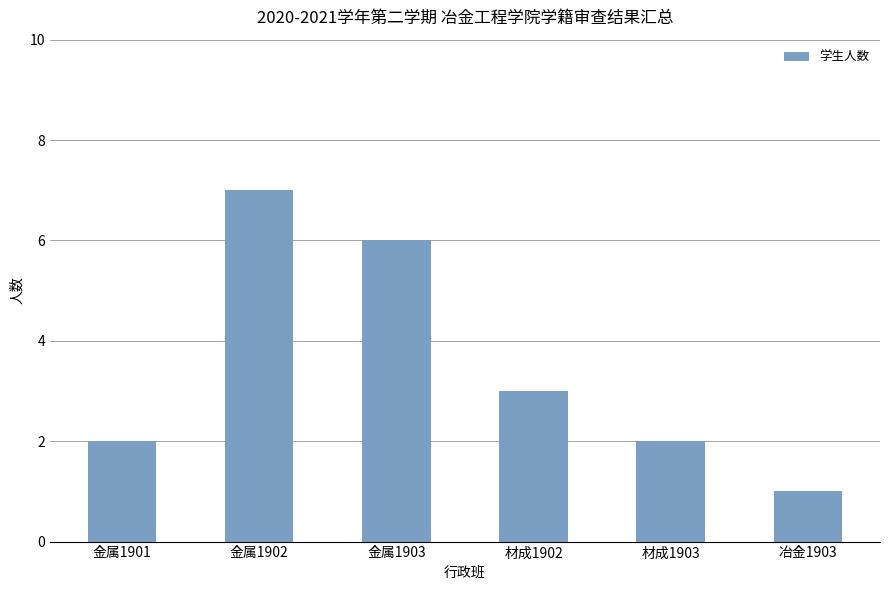

Are the bars grouped side by side (vs. stacked)?

No